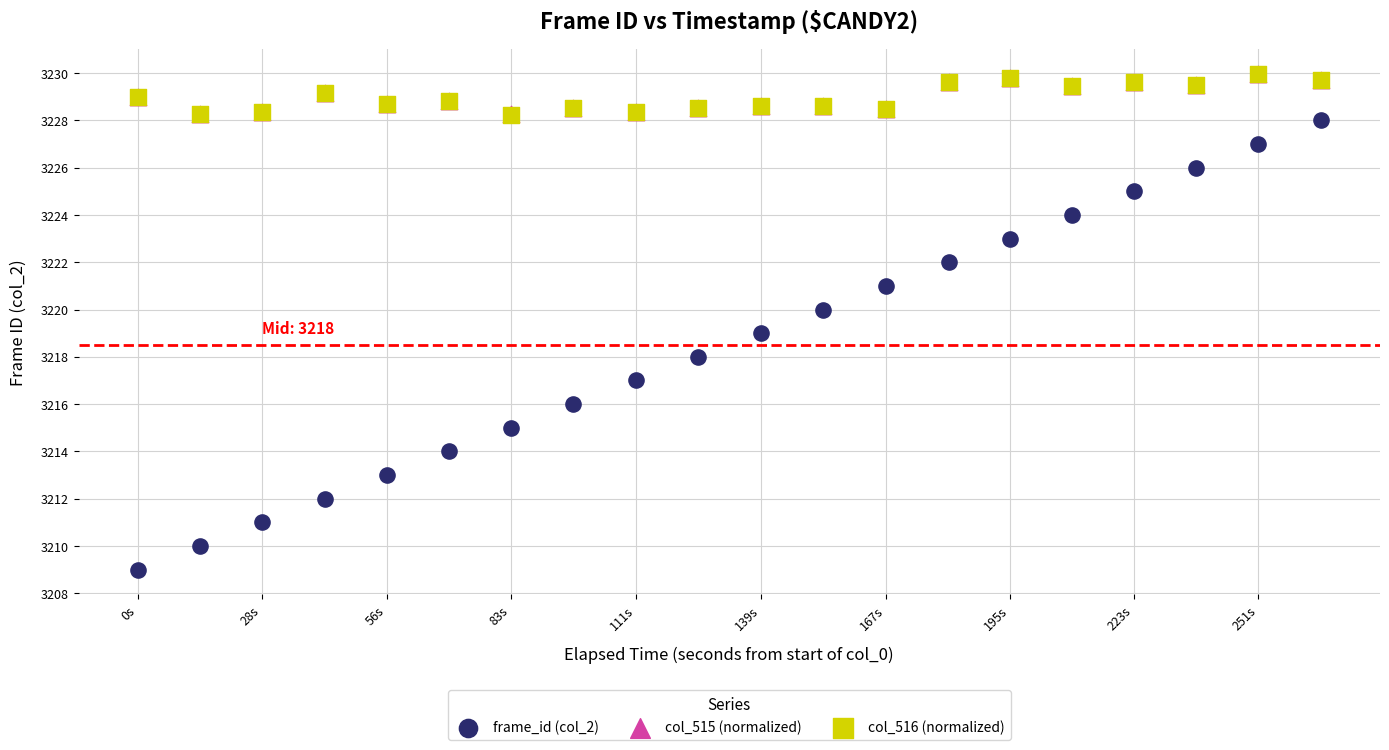

What are all the series names shown in the legend?

frame_id (col_2), col_515 (normalized), col_516 (normalized)